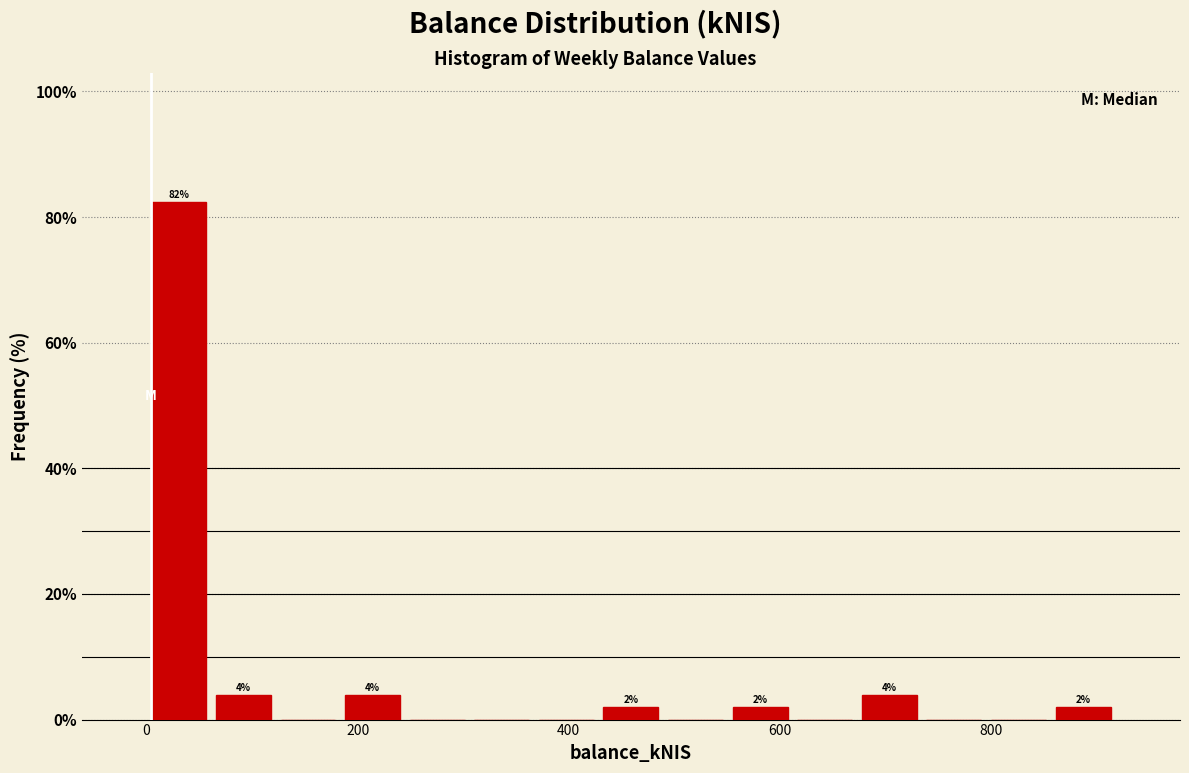

Read against the x-axis, roughly where is the centre of the tallest bar?

40